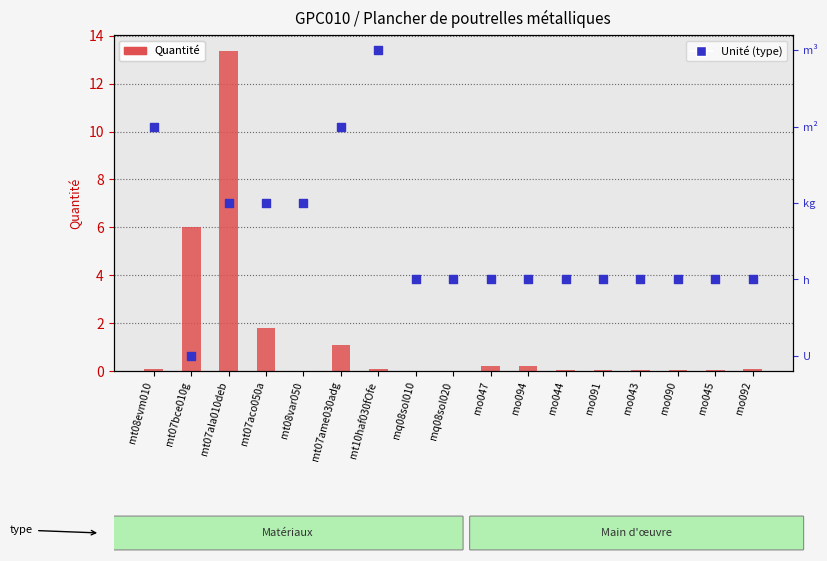

Is the value of Unité (type) at mo047 greater than the value of Quantité at mo091?

Yes